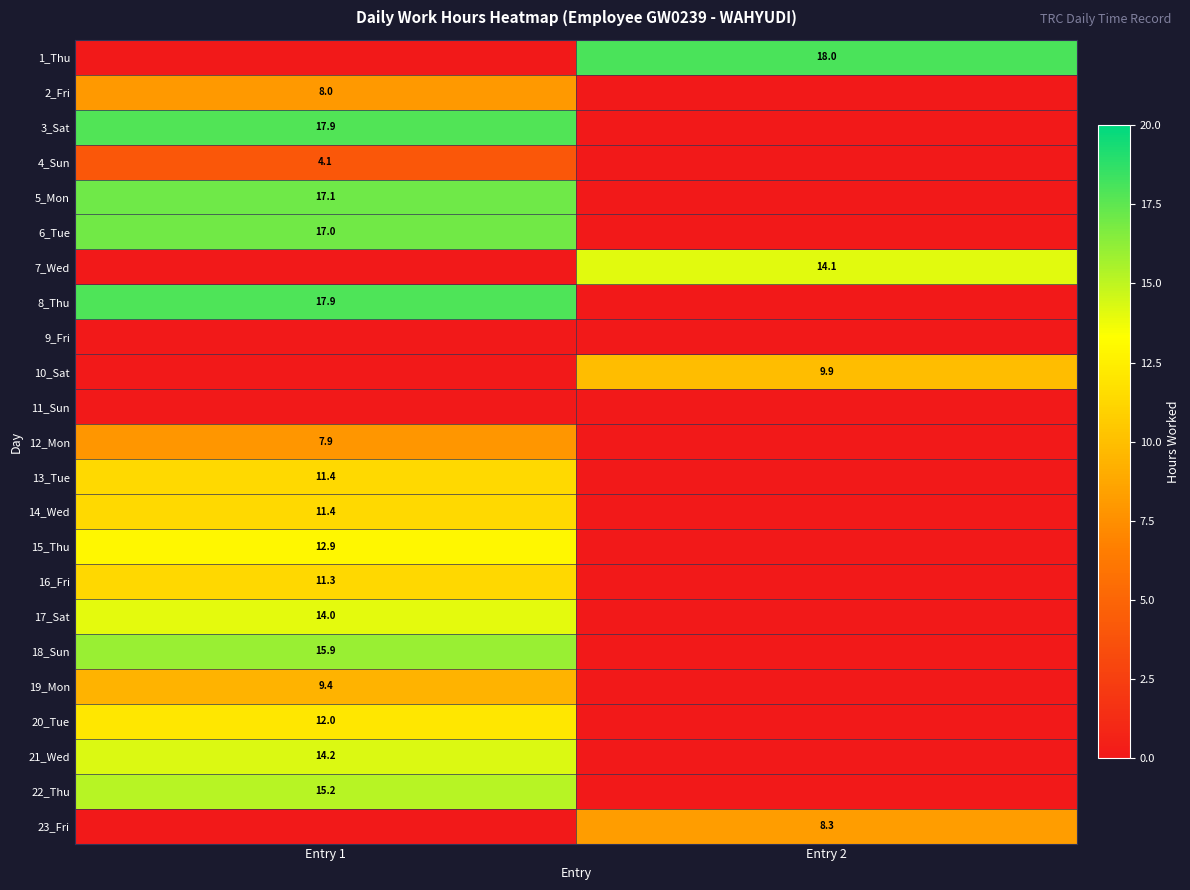

The value of 18_Sun at Entry 1 is 15.9. True or false?

True